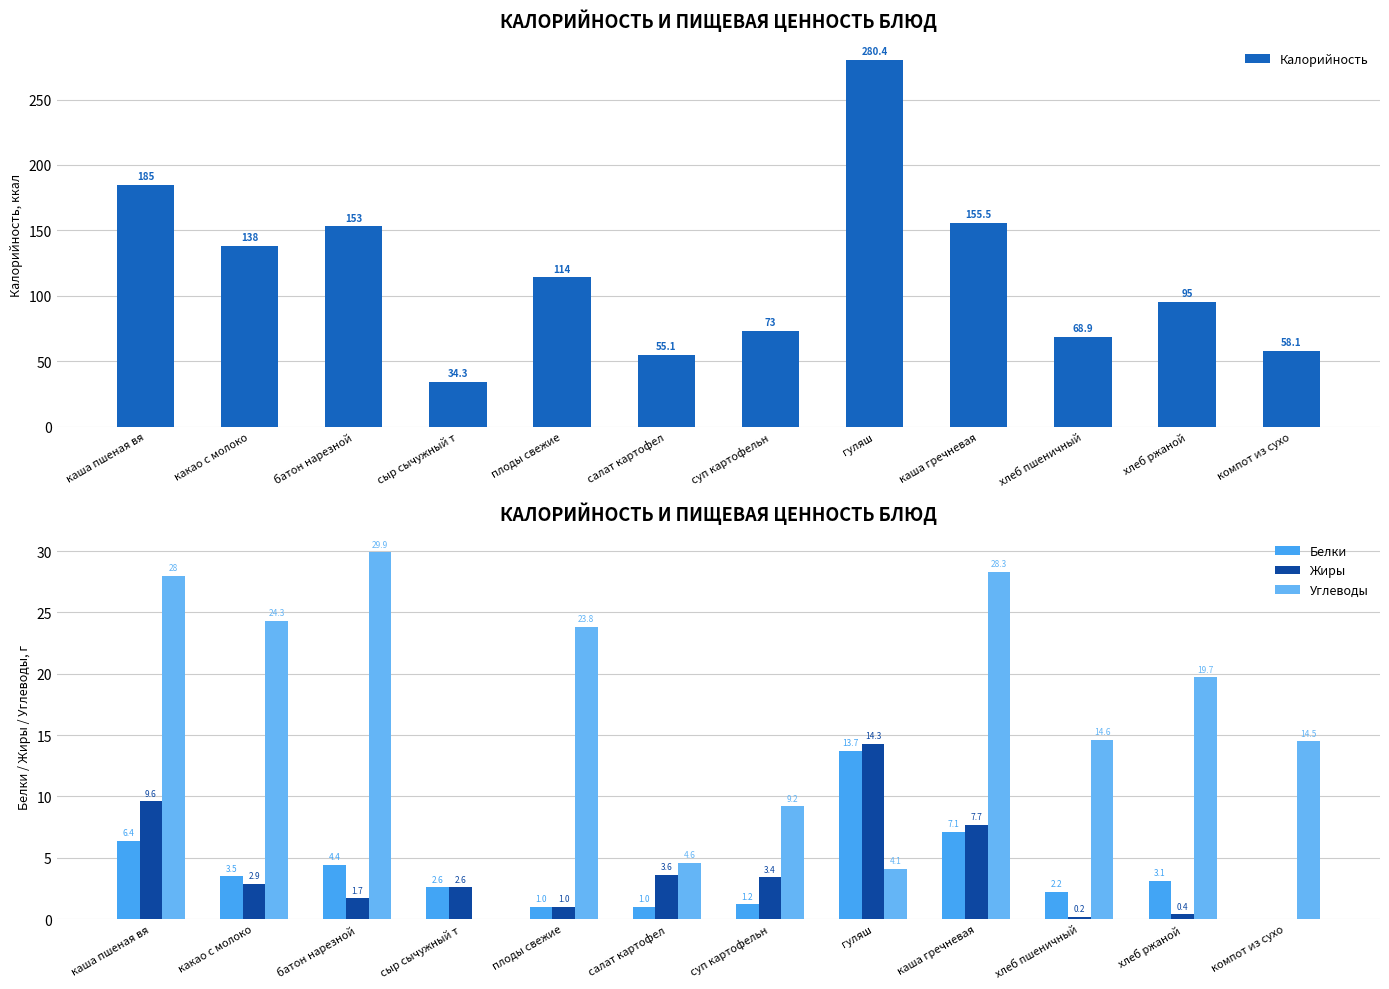

At how many categories does at least one series exceed 239?

1